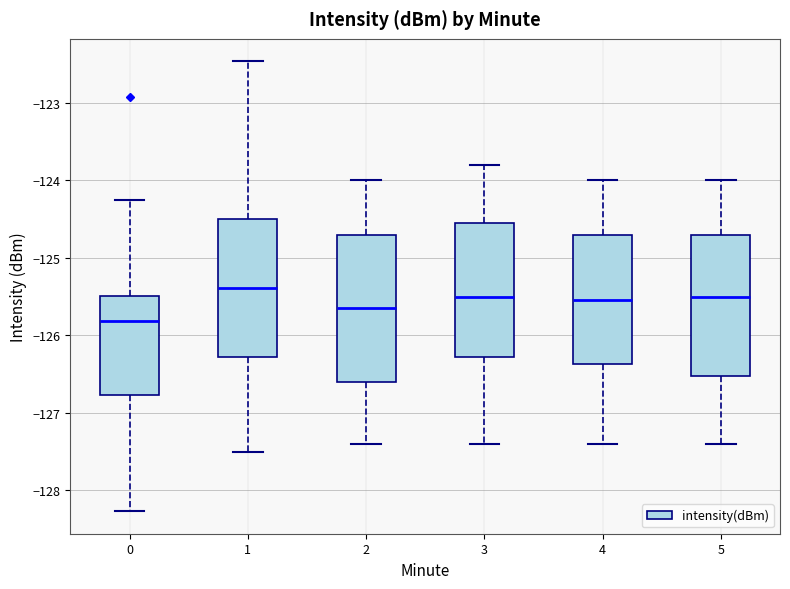

Reading left to right, transcribe this box plot: for each box, give where its median line is, the range the box spans, and where its two whiskers end, as read against the y-axis. The values are not printed on the chart, so give them approximately, as read against the axis.

0: median -125.8, box -126.8 to -125.5, whiskers -128.3 to -124.2
1: median -125.4, box -126.3 to -124.5, whiskers -127.5 to -122.5
2: median -125.6, box -126.6 to -124.7, whiskers -127.4 to -124.0
3: median -125.5, box -126.3 to -124.5, whiskers -127.4 to -123.8
4: median -125.5, box -126.4 to -124.7, whiskers -127.4 to -124.0
5: median -125.5, box -126.5 to -124.7, whiskers -127.4 to -124.0